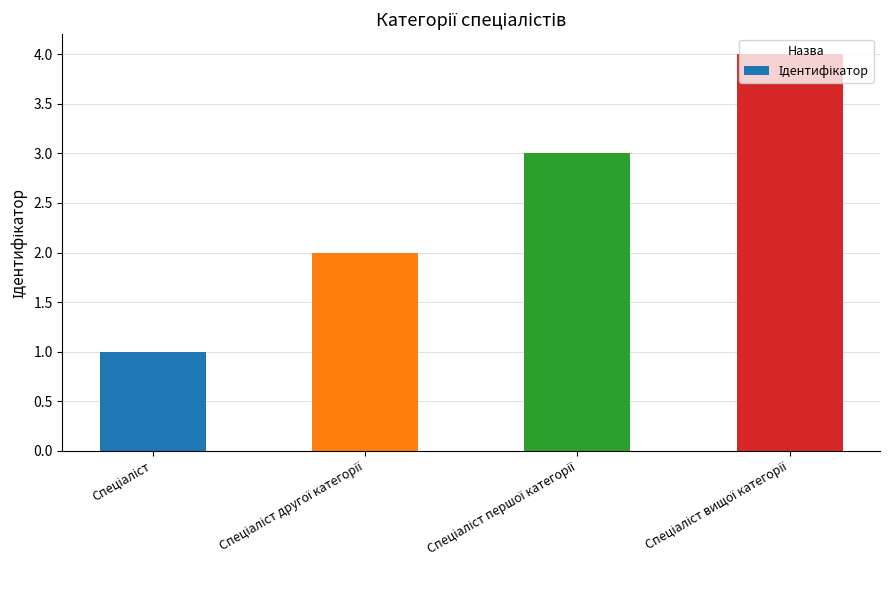

What is the difference between the maximum and minimum values?

3